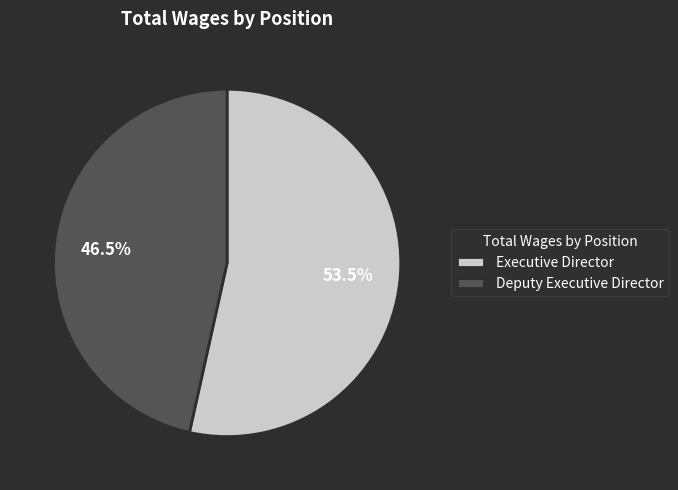

To the nearest percent, what is the combined percentage of Deputy Executive Director and Executive Director?

100%